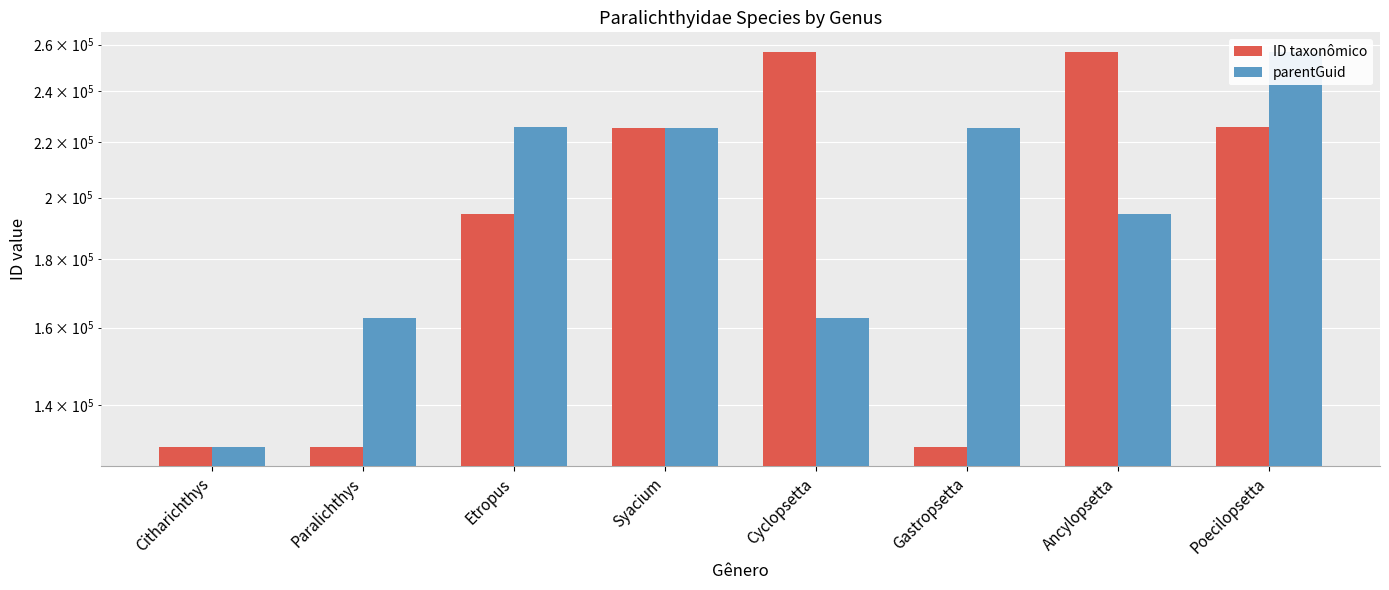

At which category is the sum across all series the highest?

Poecilopsetta